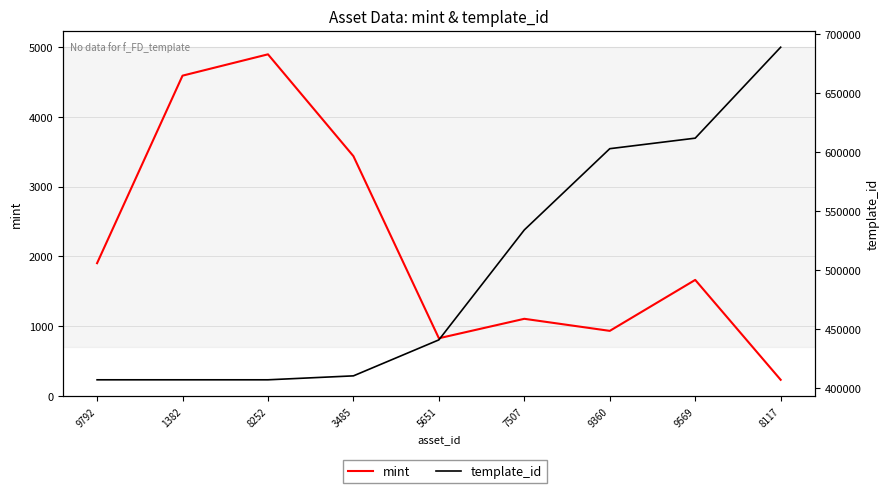

Is it true that template_id equals 534089 at 7507?

True